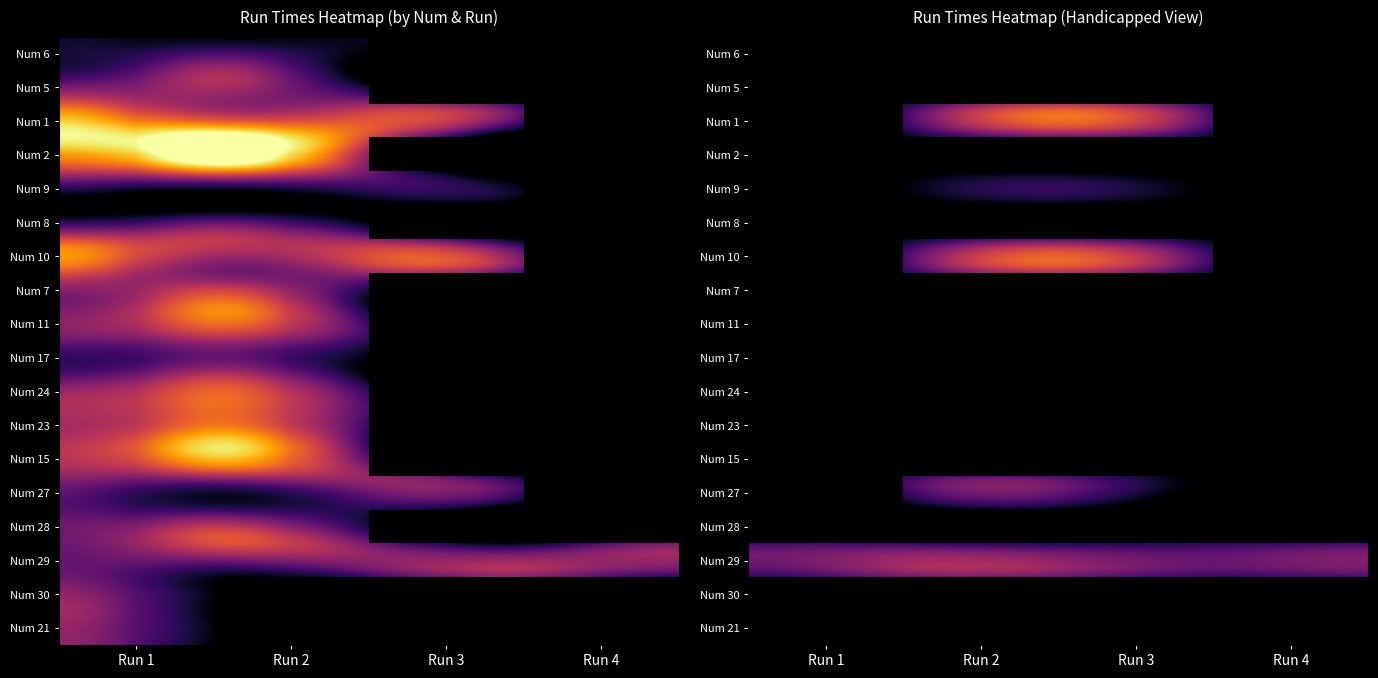

What is the difference between the highest and lowest values at 6?

21.8